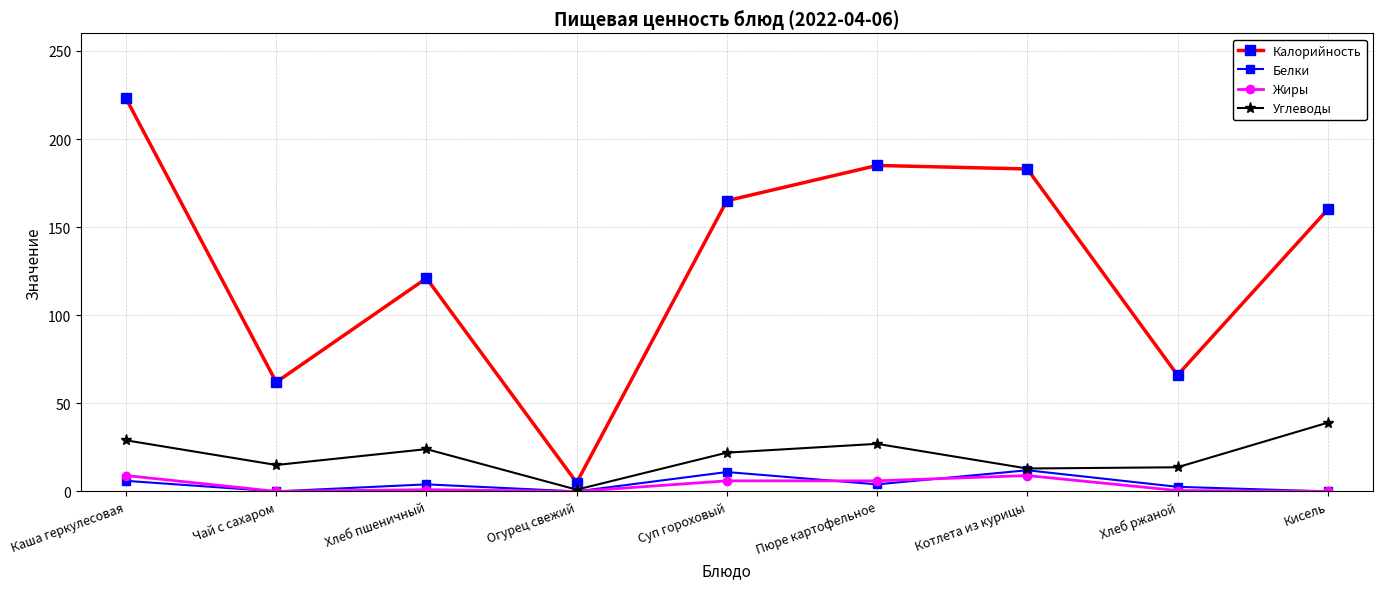

Does the chart display data point markers on the line(s)?

Yes